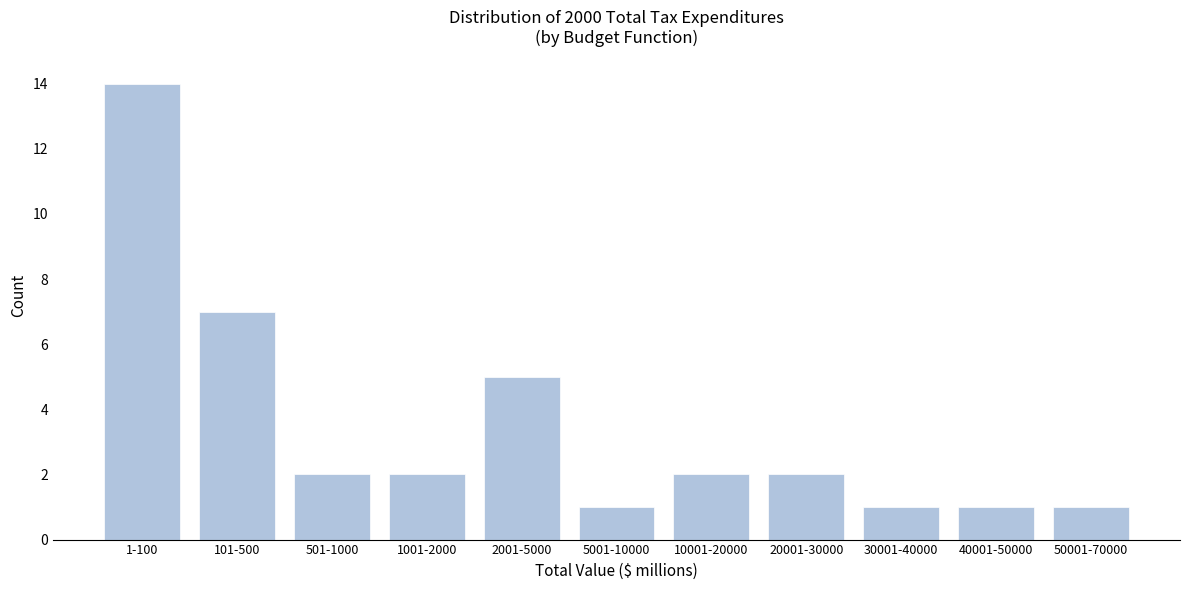

Reading left to right, what are all the values shown in this chart?

1-100=14	101-500=7	501-1000=2	1001-2000=2	2001-5000=5	5001-10000=1	10001-20000=2	20001-30000=2	30001-40000=1	40001-50000=1	50001-70000=1